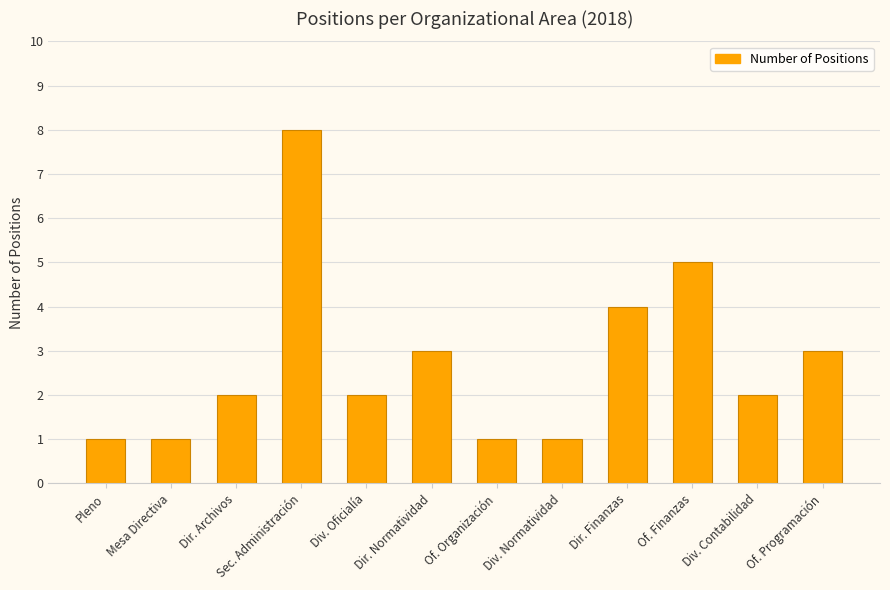

What is the change in value from Of. Finanzas to Of. Programación?

-2